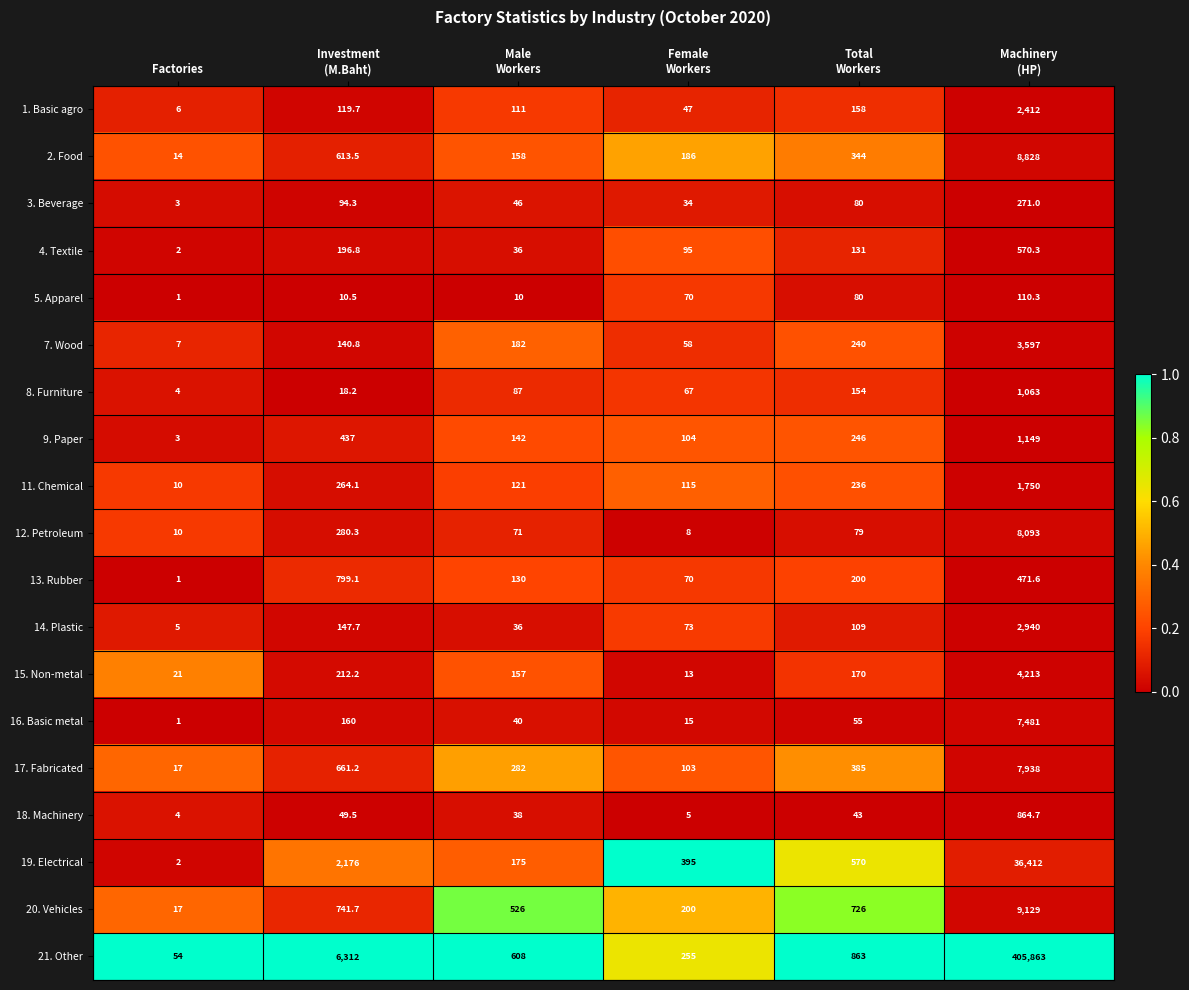

List the series in order of their peak value, lowest first.

5. Apparel, 3. Beverage, 4. Textile, 13. Rubber, 18. Machinery, 8. Furniture, 9. Paper, 11. Chemical, 1. Basic agro, 14. Plastic, 7. Wood, 15. Non-metal, 16. Basic metal, 17. Fabricated, 12. Petroleum, 2. Food, 20. Vehicles, 19. Electrical, 21. Other